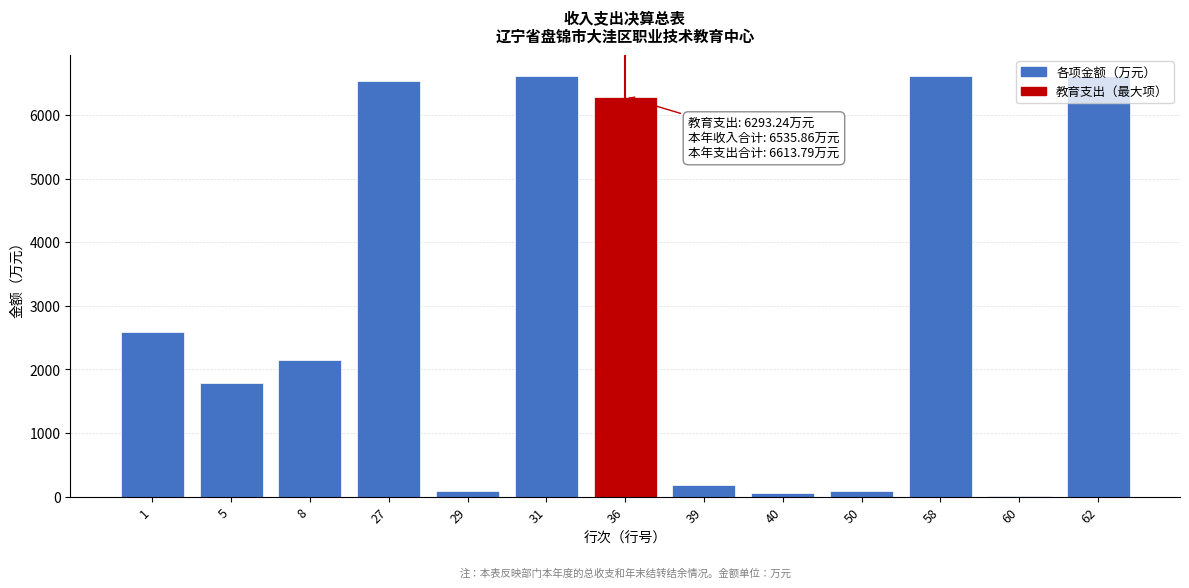

The value at 58 is 6613.8. True or false?

True